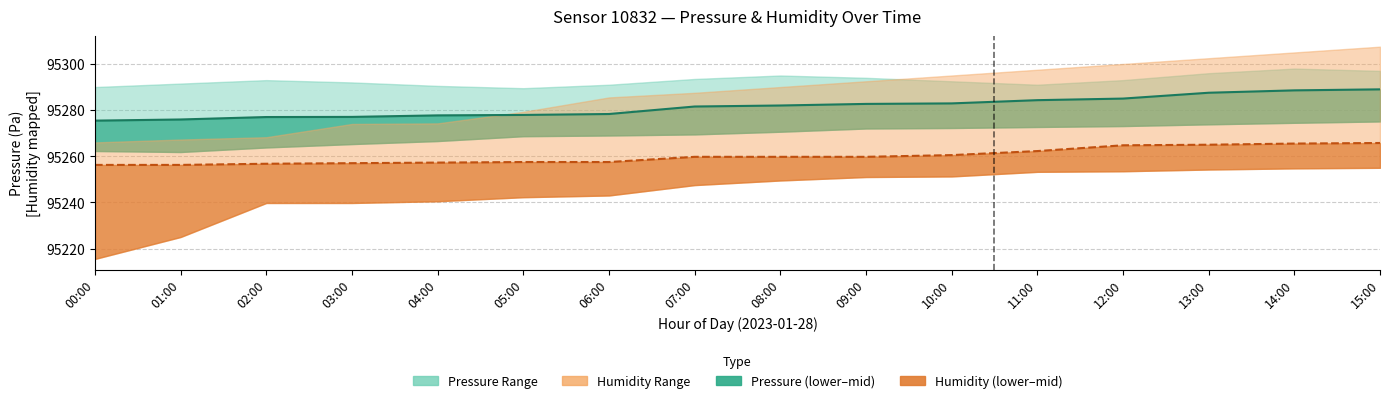

What is the difference between the maximum and minimum values in the Pressure mid series?

13.6